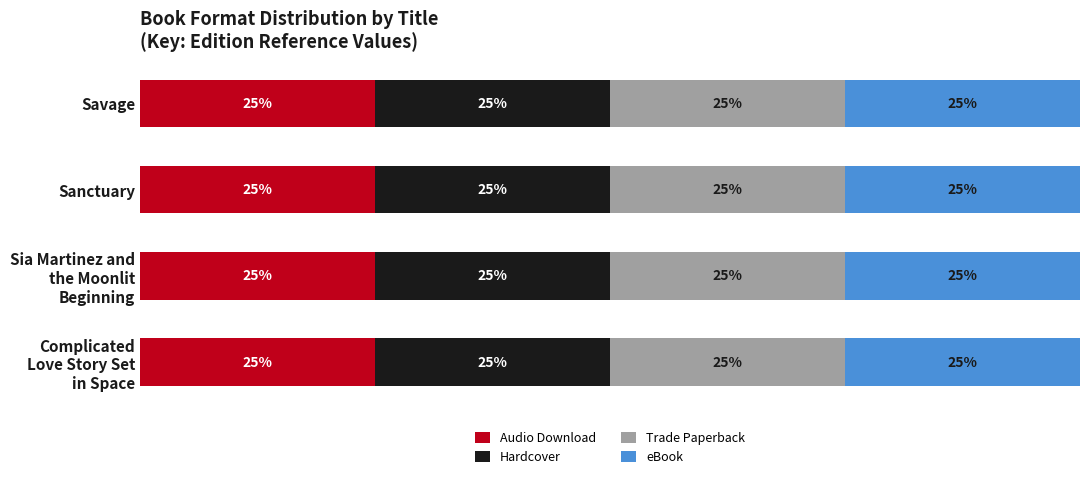

Which series has the largest total across all categories?

Audio Download